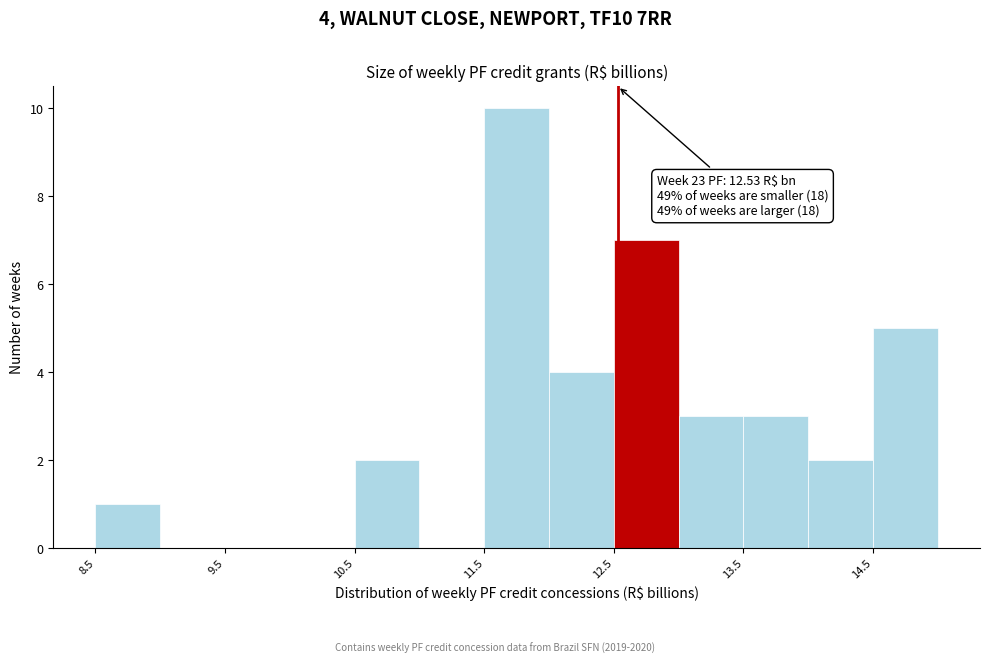

Which range on the x-axis has the tallest bar?

11.5 to 12.0